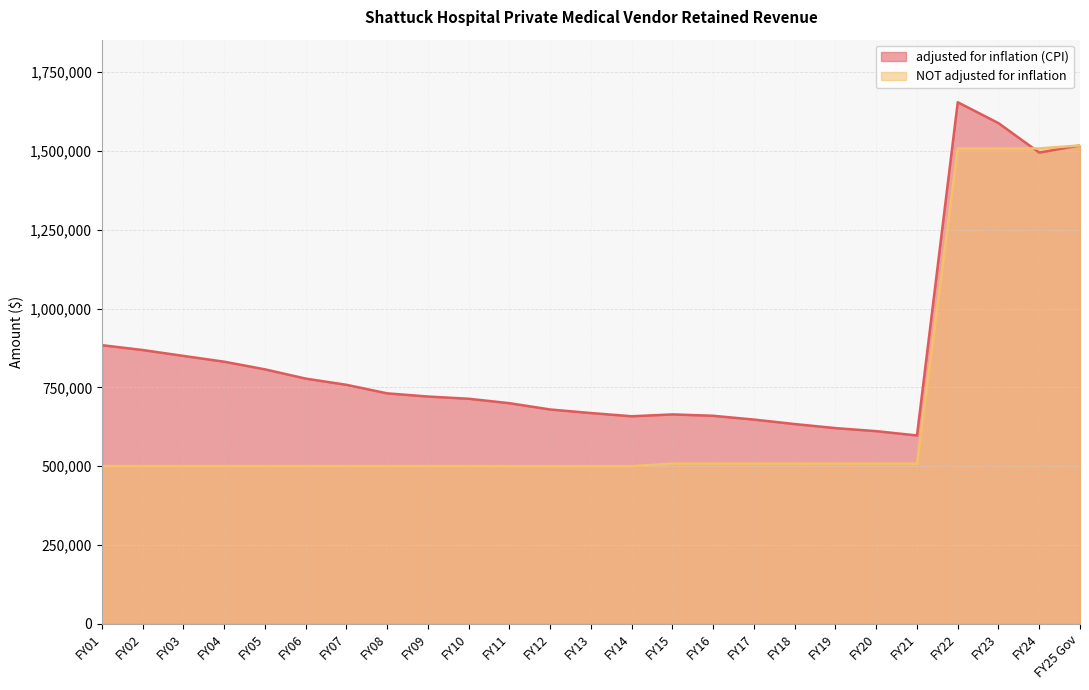

What is the label of the 22nd point from the left?

FY22